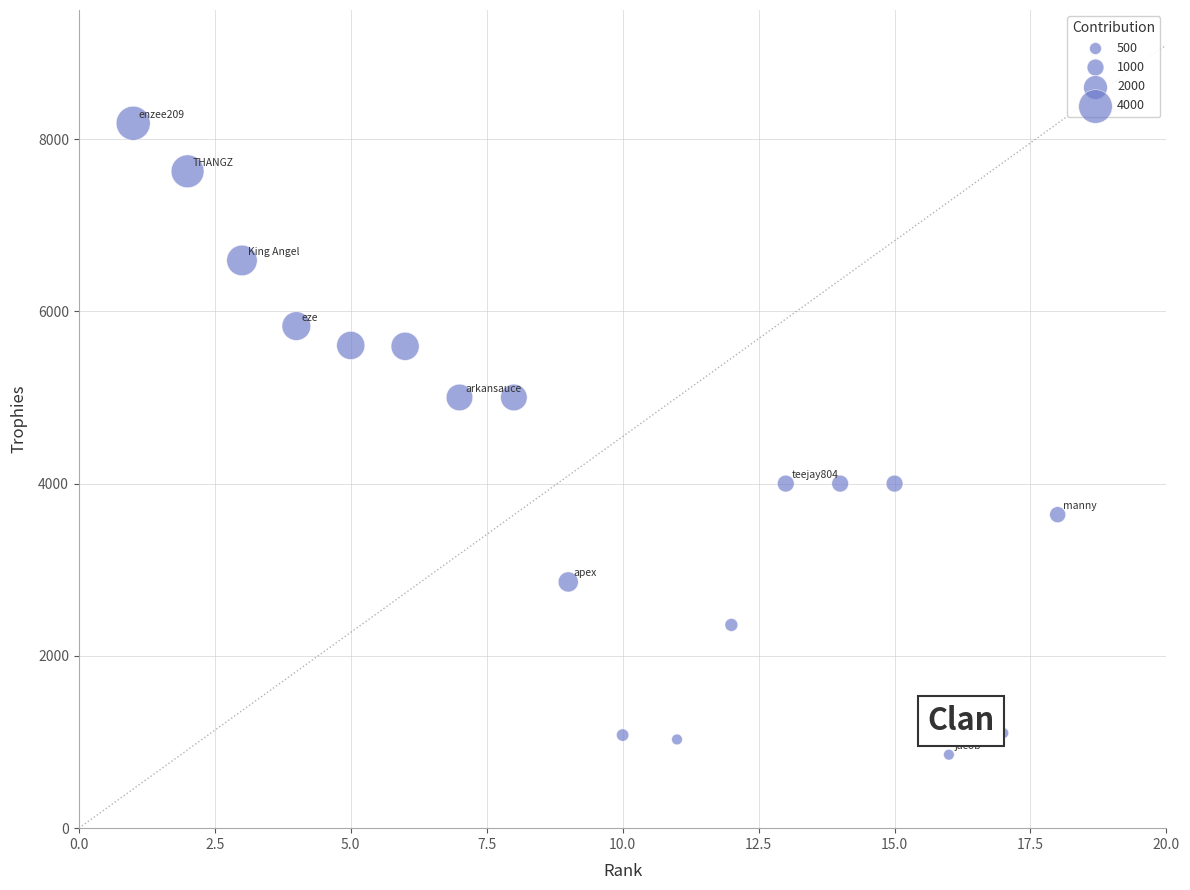

What is the range of Y values (max minus min)?

7332